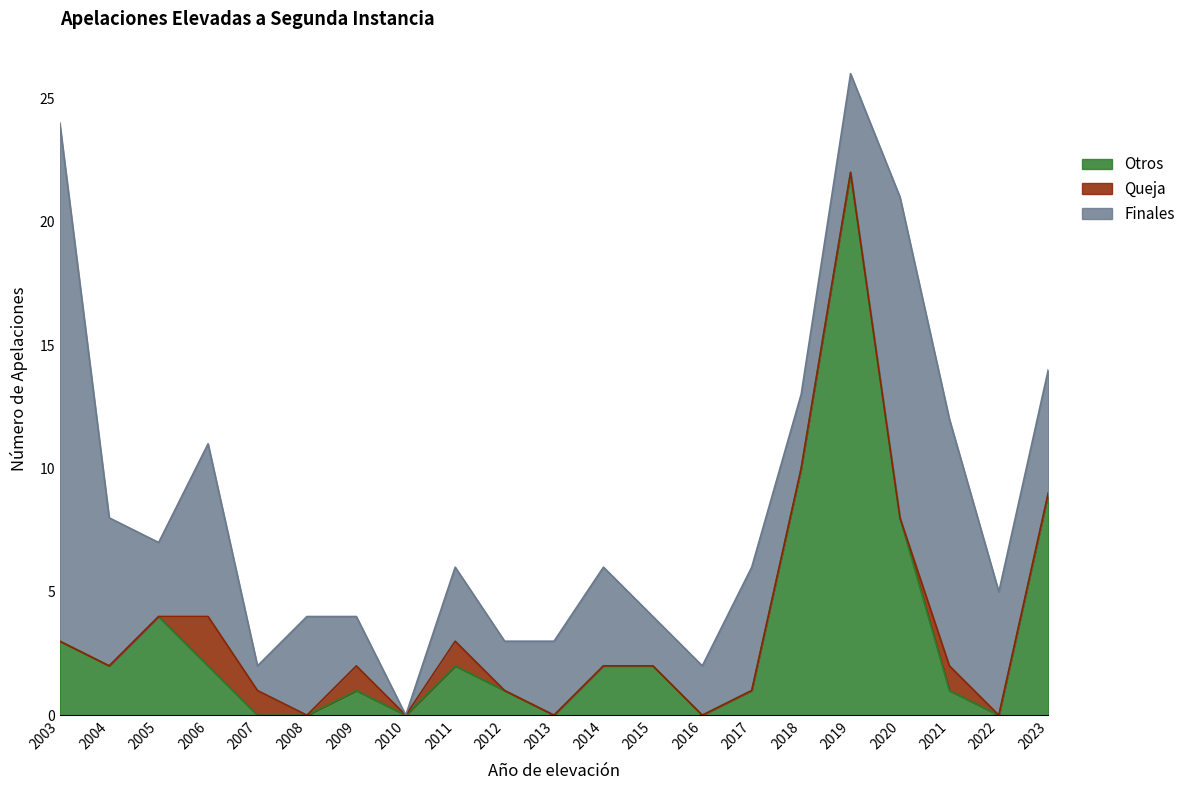

At which label does Otros reach its peak?

2019